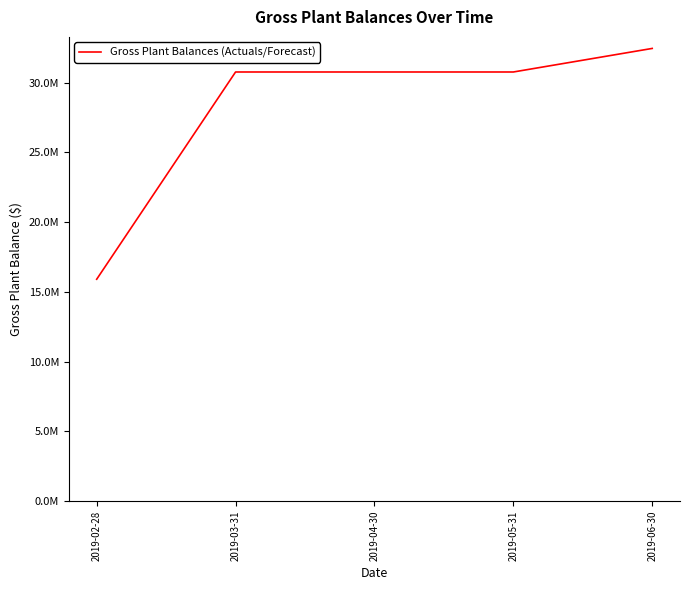

Does the chart have visible grid lines?

No